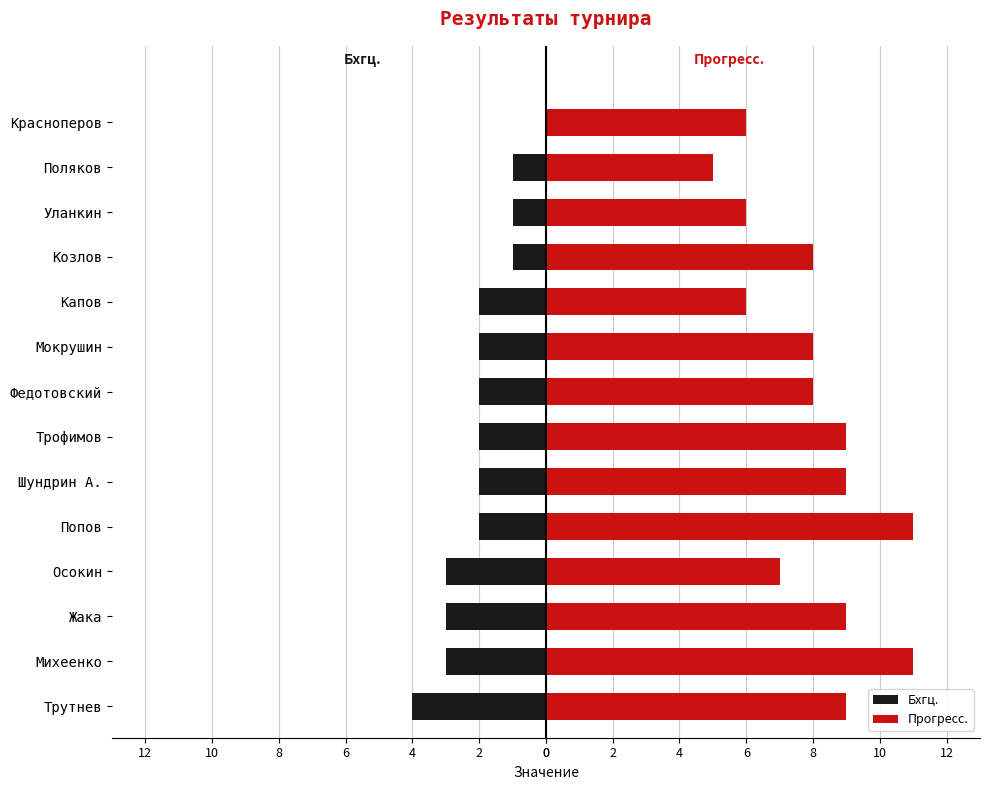

What is the value of the Бхгц. bar at the 8th from the left?

-2